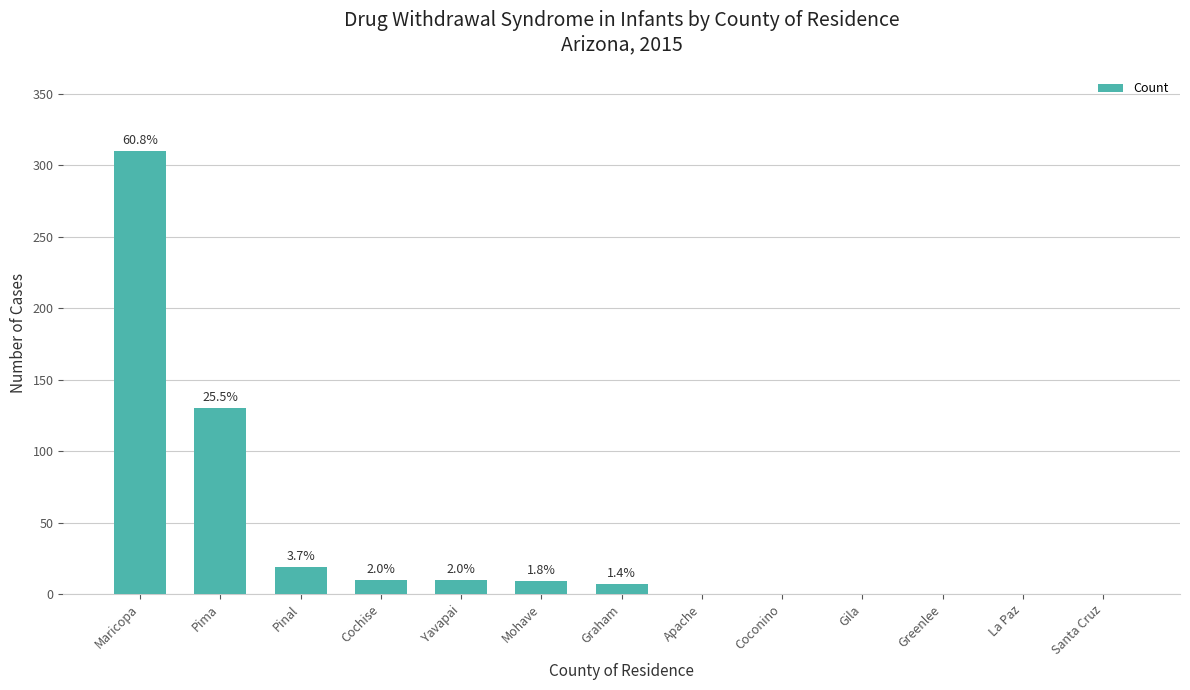

List the labels in order of value, largest first.

Maricopa, Pima, Pinal, Cochise, Yavapai, Mohave, Graham, Apache, Coconino, Gila, Greenlee, La Paz, Santa Cruz